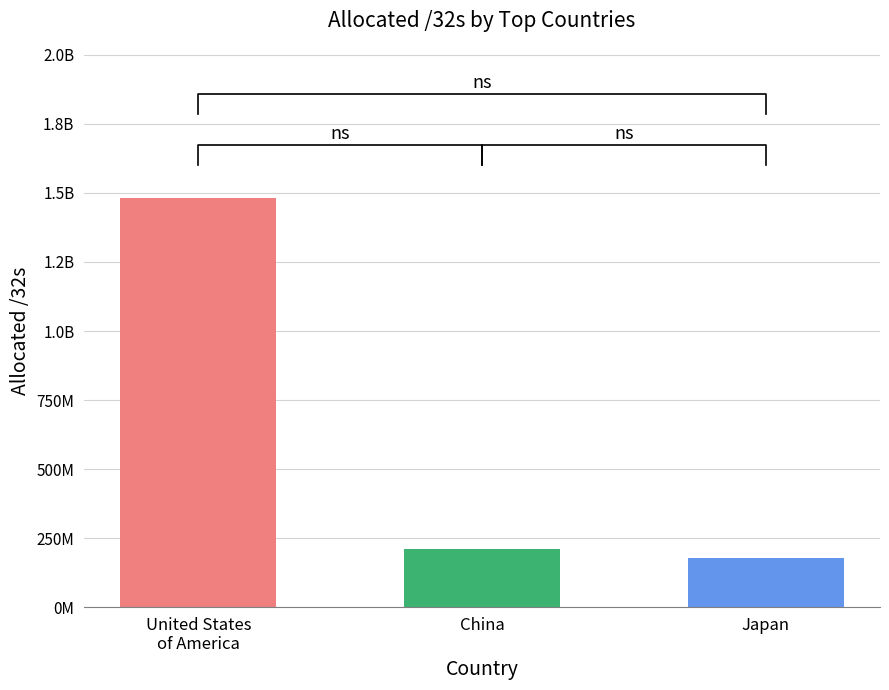

Which label corresponds to the largest value in the chart?

United States of America